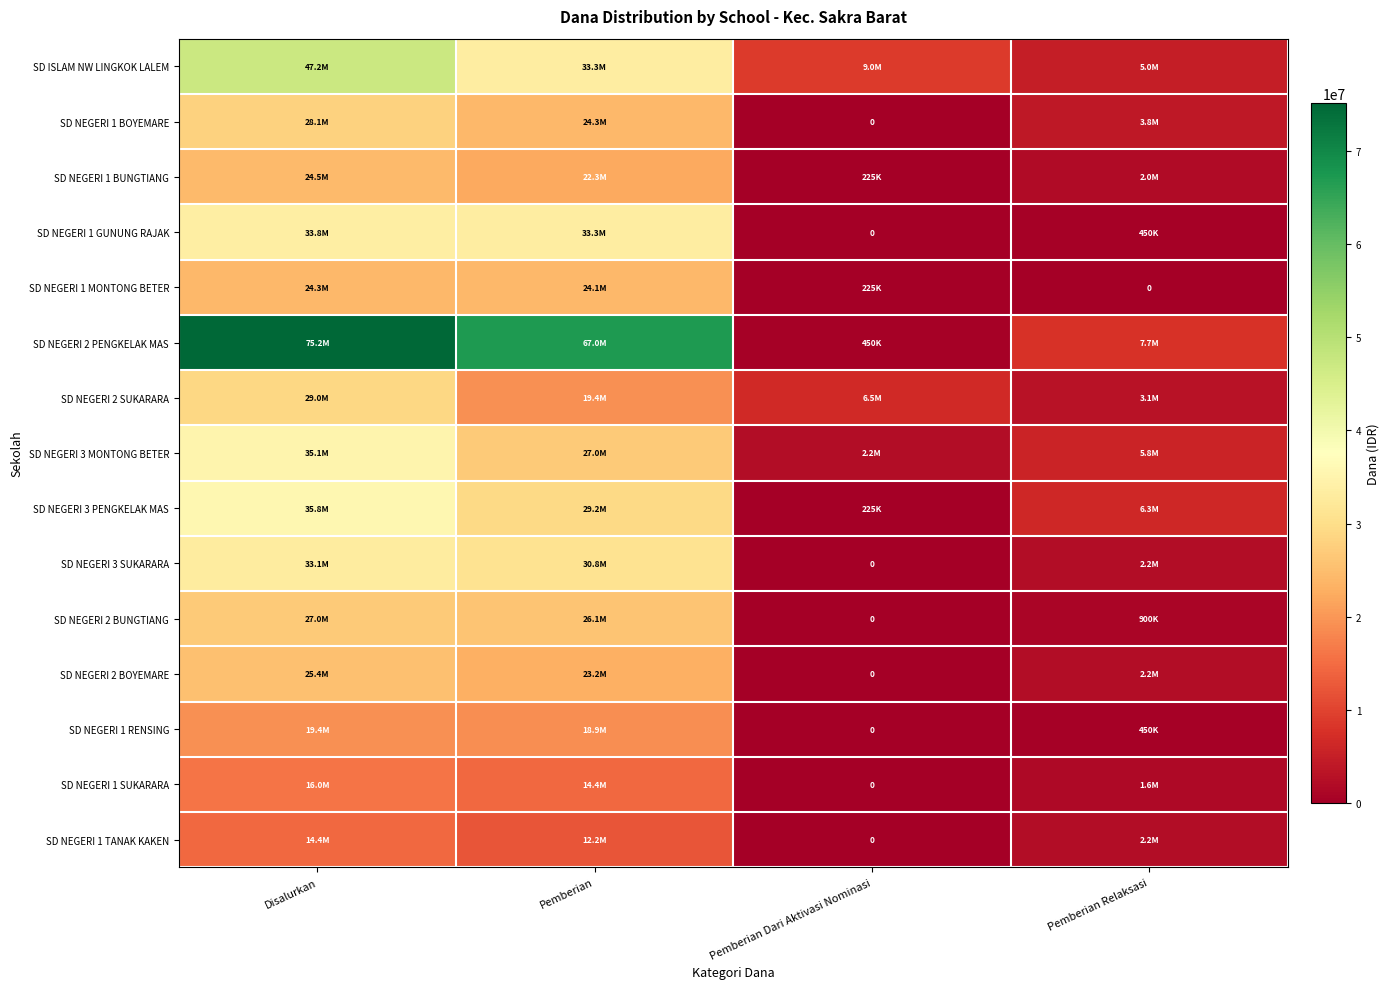

The SD NEGERI 3 SUKARARA series shows 0 at Pemberian Dari Aktivasi Nominasi. True or false?

True